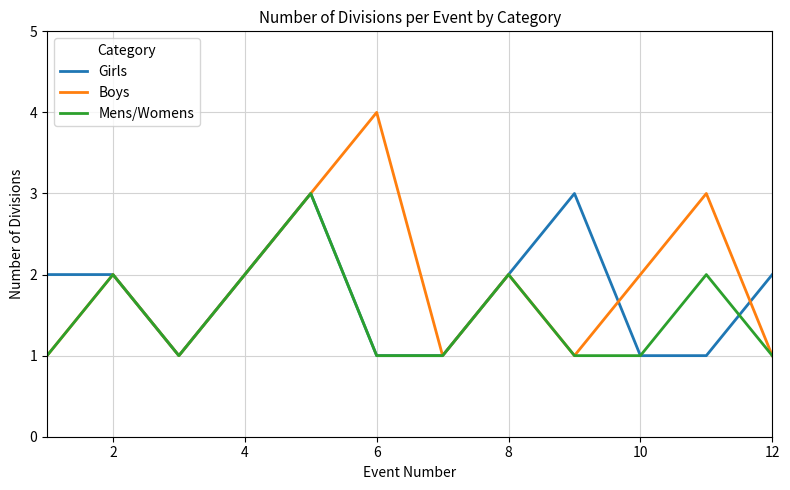

What is the maximum value shown in the chart?

4